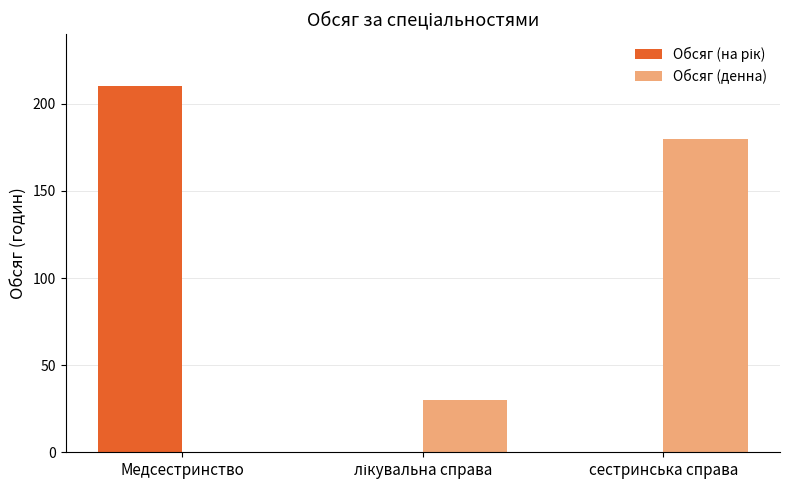

Is it true that Обсяг (денна) equals 0 at Медсестринство?

True